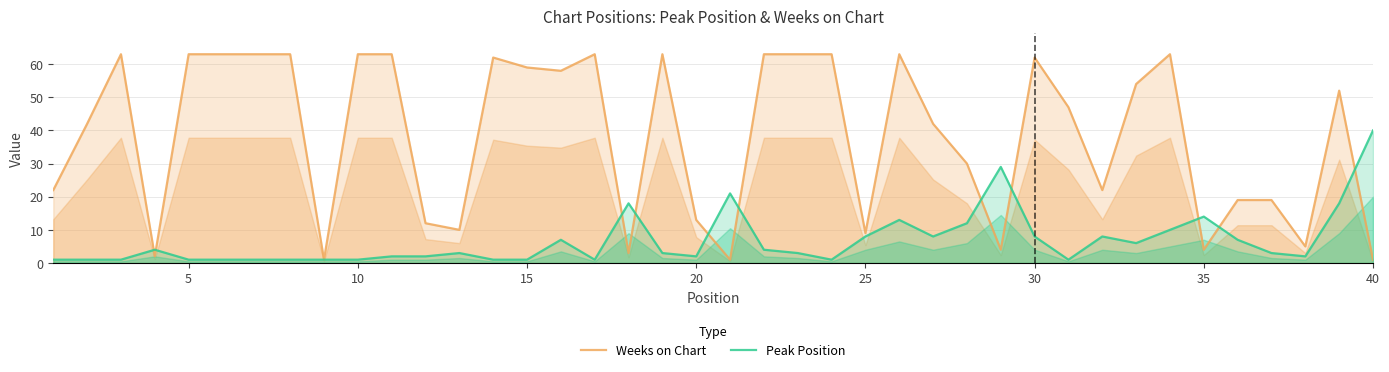

Which series has the largest total across all categories?

Weeks on Chart